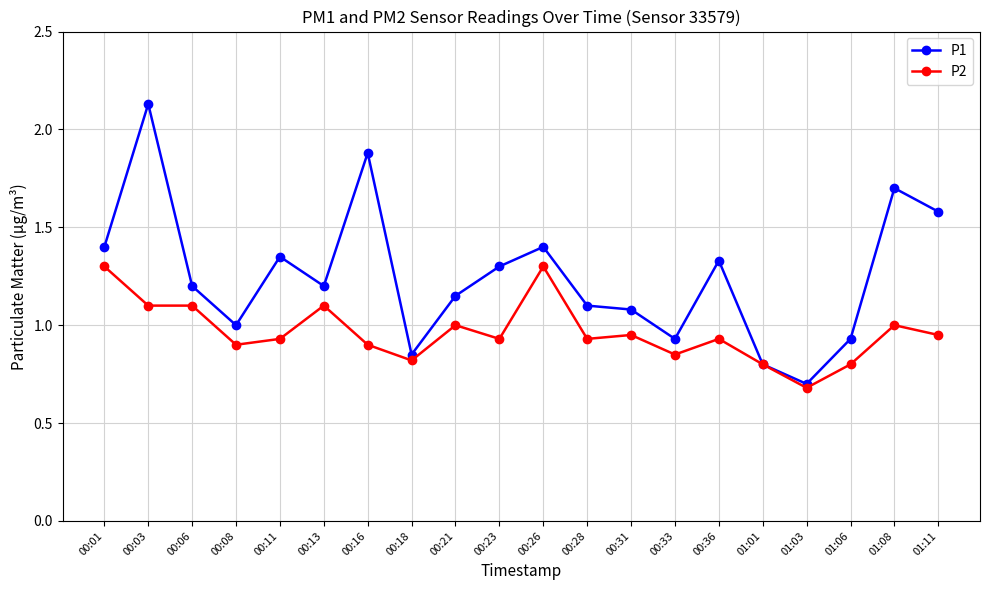

What is the minimum value for P1?

0.7